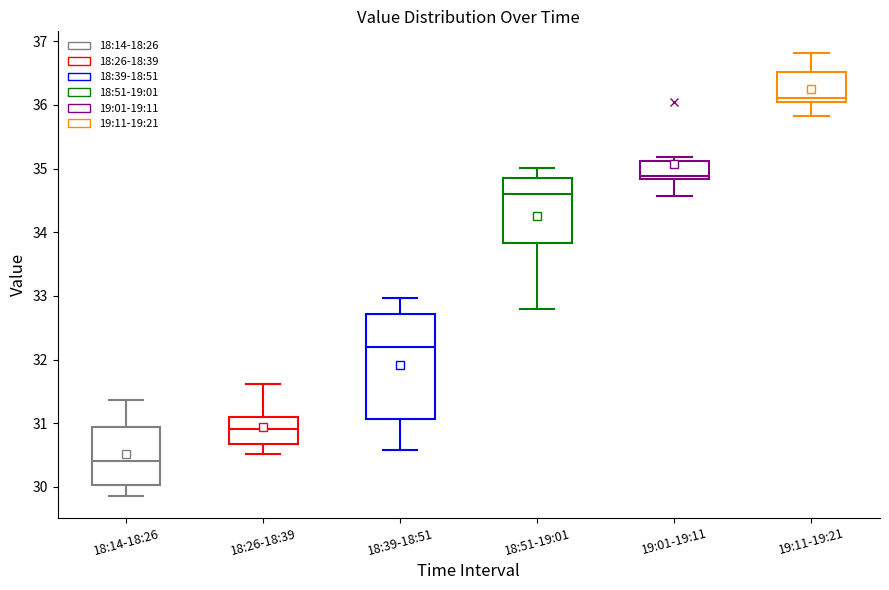

Reading left to right, read every box against the y-axis: the position of its median line, the range the box covers, and the ends of its whiskers. The values are not printed on the chart, so give them approximately, as read against the axis.

18:14-18:26: median 30.4, box 30.0 to 30.9, whiskers 29.9 to 31.4
18:26-18:39: median 30.9, box 30.7 to 31.1, whiskers 30.5 to 31.6
18:39-18:51: median 32.2, box 31.1 to 32.7, whiskers 30.6 to 33.0
18:51-19:01: median 34.6, box 33.8 to 34.9, whiskers 32.8 to 35.0
19:01-19:11: median 34.9, box 34.8 to 35.1, whiskers 34.6 to 35.2
19:11-19:21: median 36.1 (just above the box's lower edge), box 36.1 to 36.5, whiskers 35.8 to 36.8